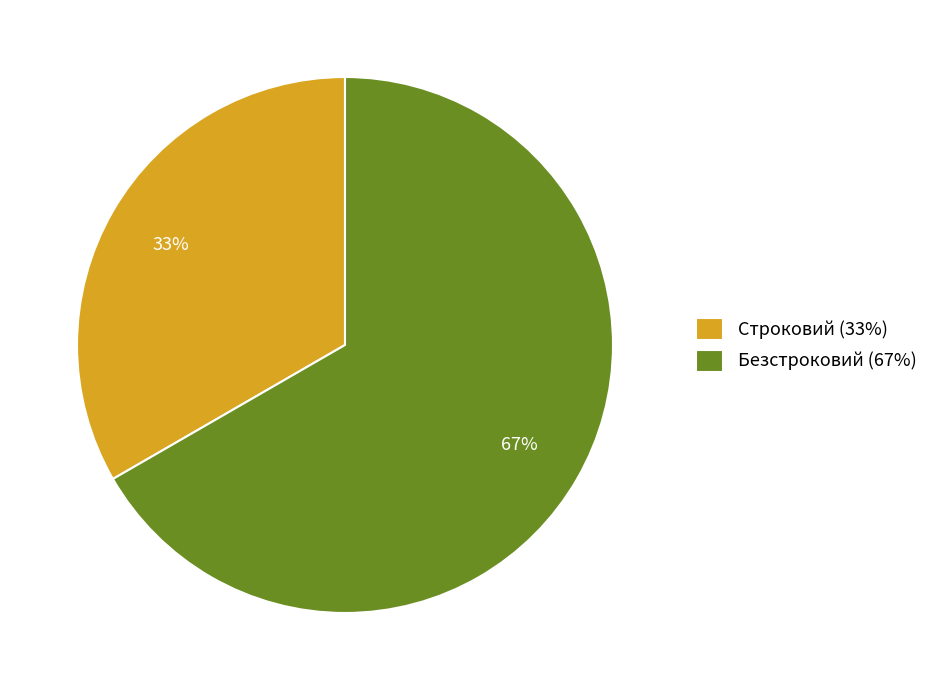

Combined, do Строковий and Безстроковий account for over 50%?

Yes